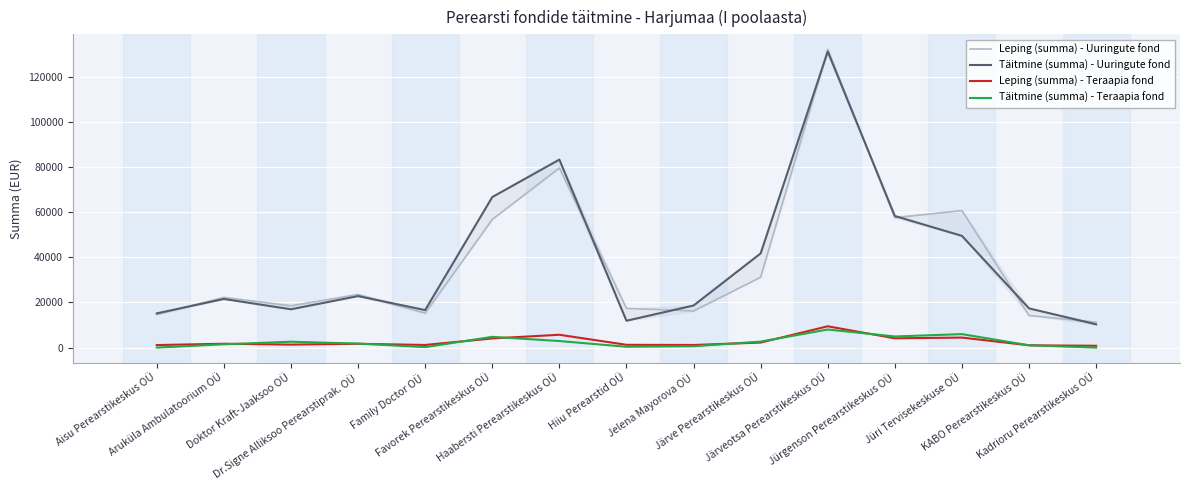

At how many categories does at least one series exceed 33182?

6